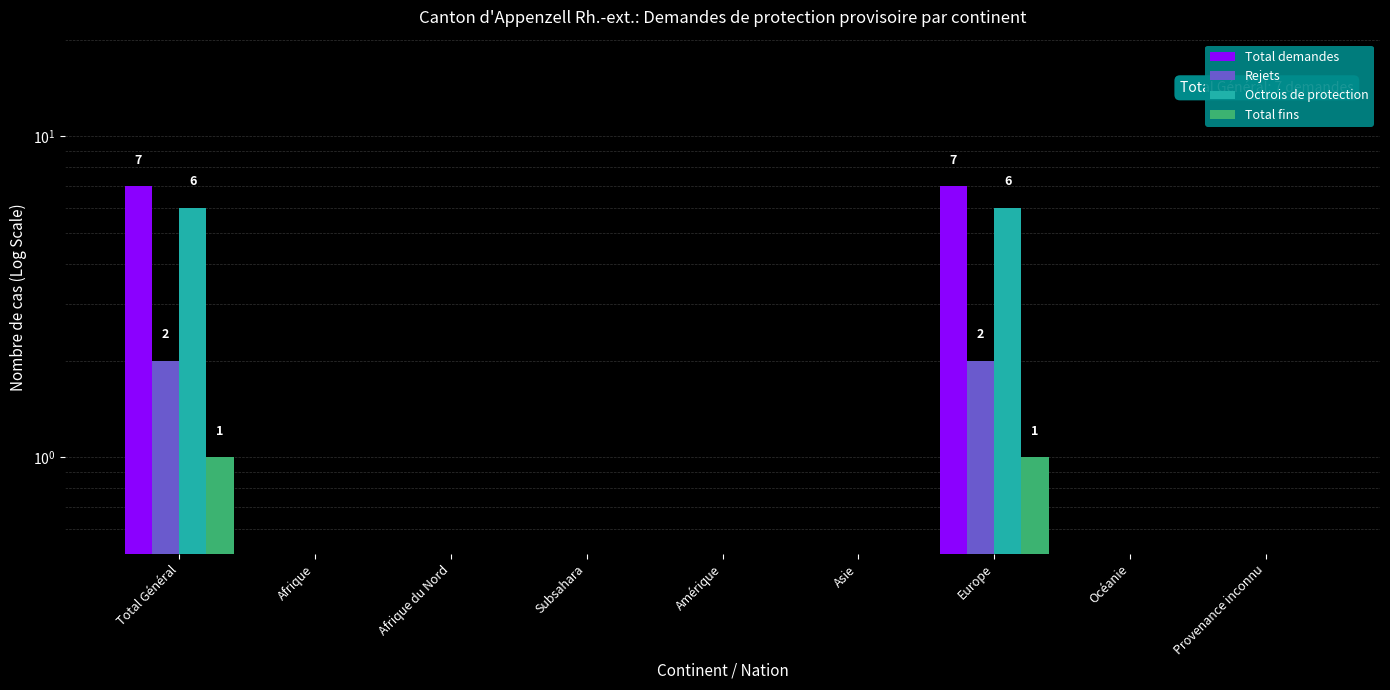

What is the highest value of the Total fins series?

1